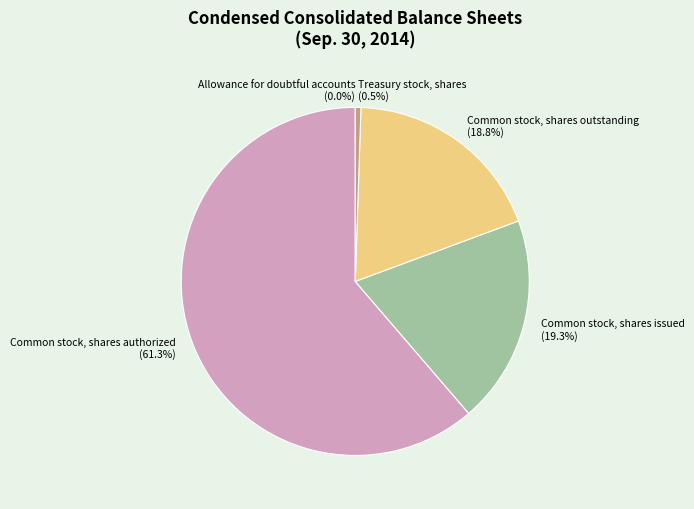

Combined, do Common stock, shares authorized and Common stock, shares outstanding account for over 50%?

Yes